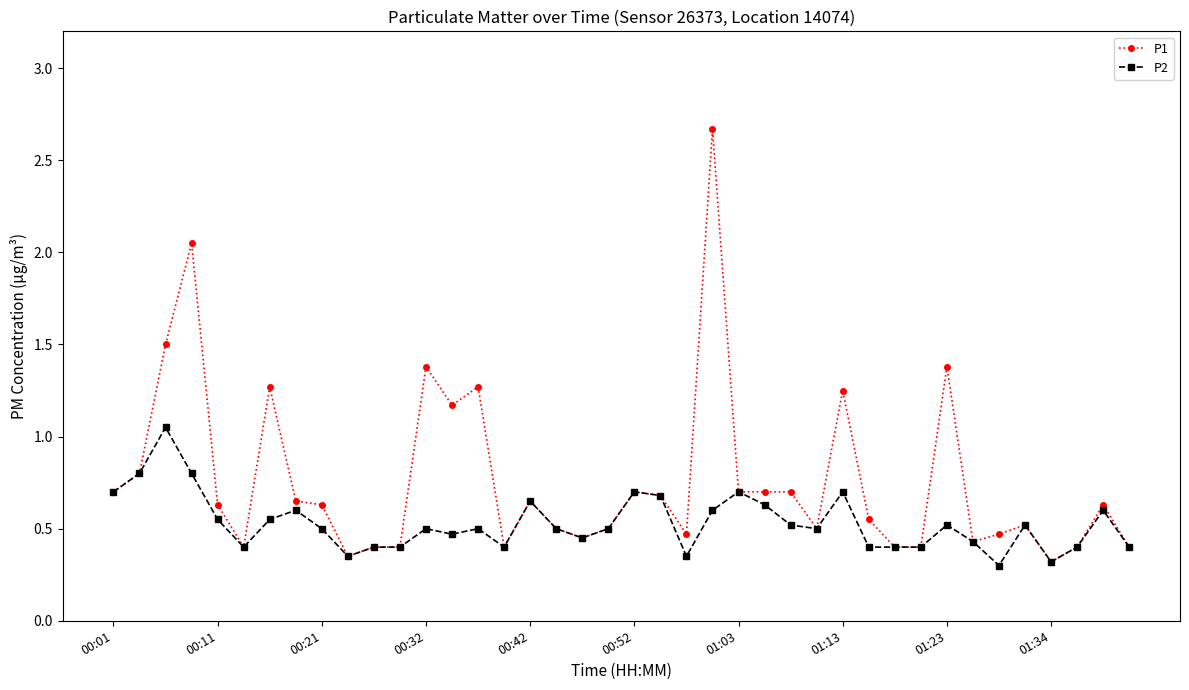

Rank the series by their maximum value, from lowest to highest.

P2, P1